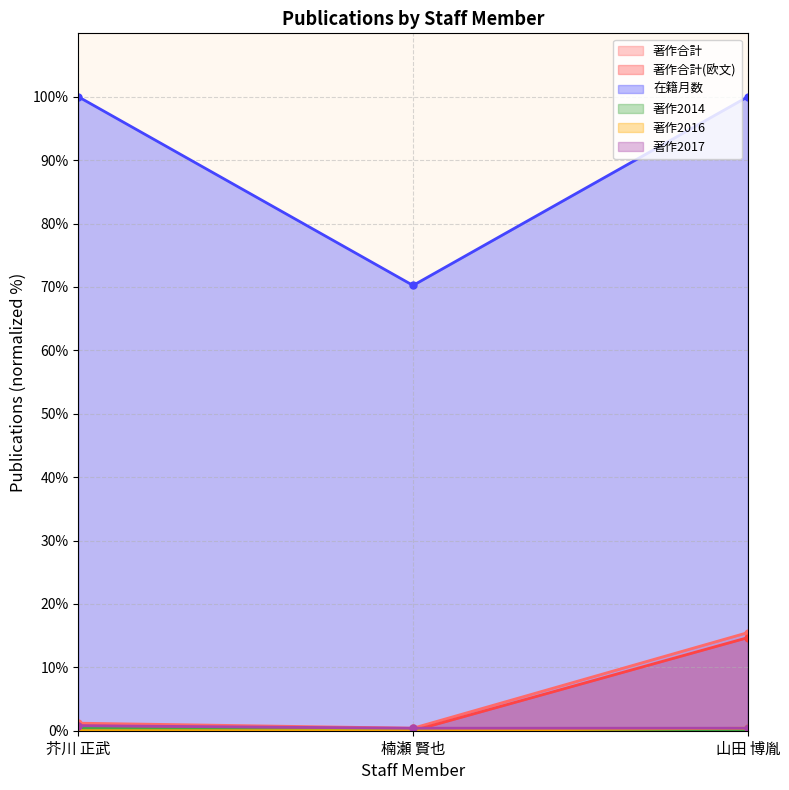

What is the label of the 2nd point from the right?

楠瀬 賢也